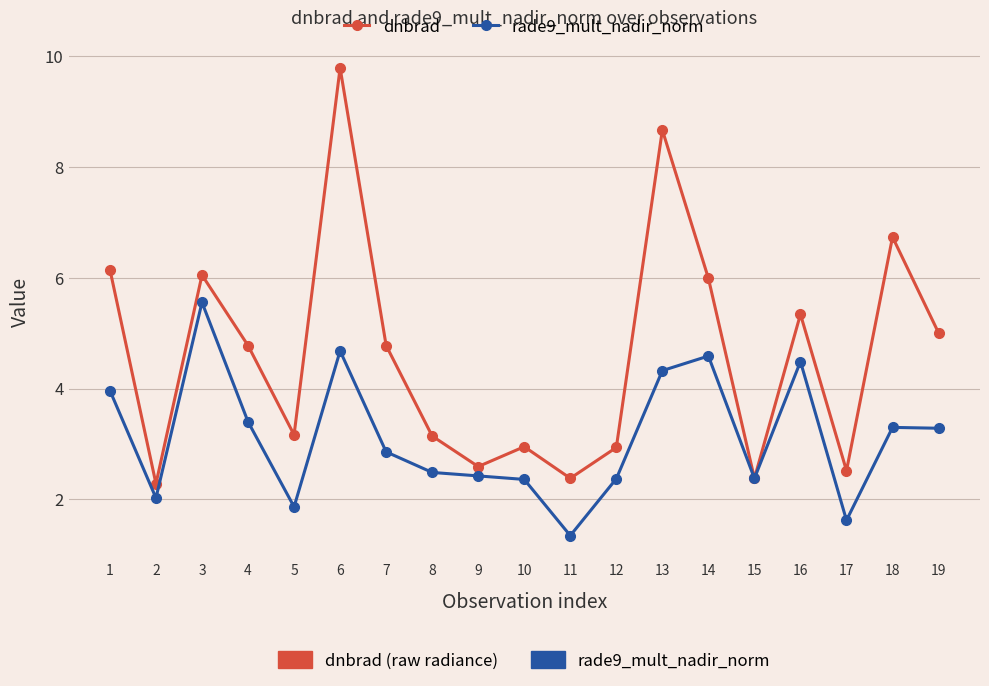

What is the spread (max minus min) of values at 6?

5.1